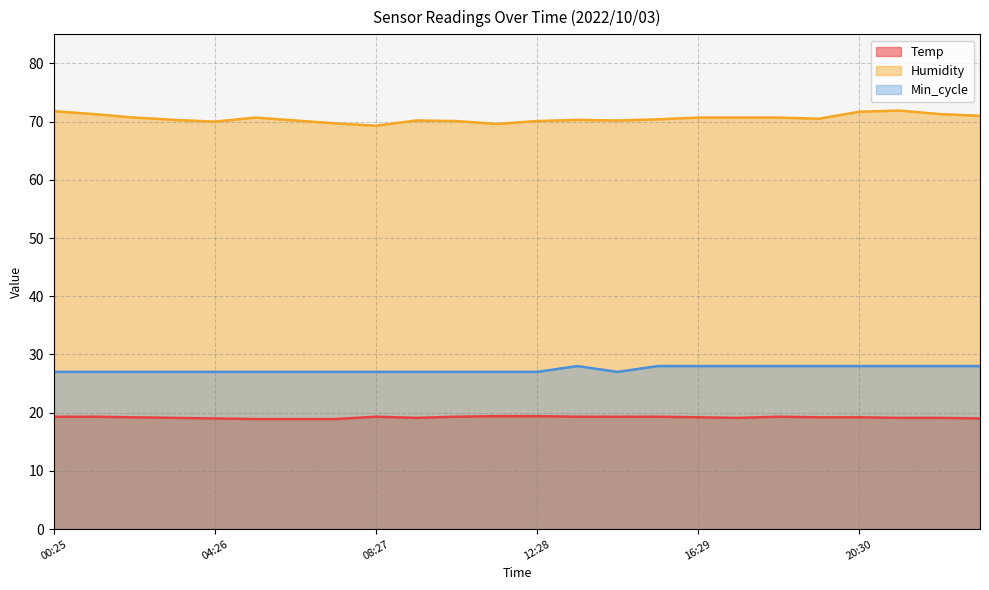

The value of Humidity at 23:30 is 32.0. True or false?

False